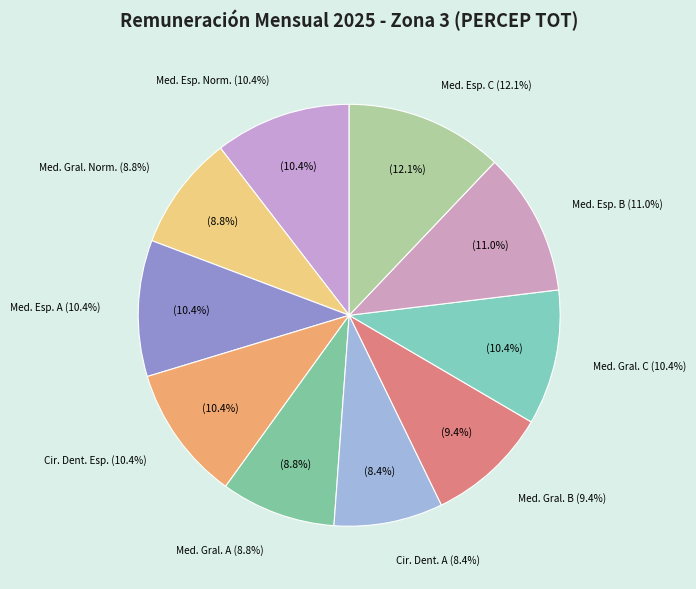

To the nearest percent, what percentage of the pie is MEDICO GENERAL EN AREA NORMATIVA?

9%